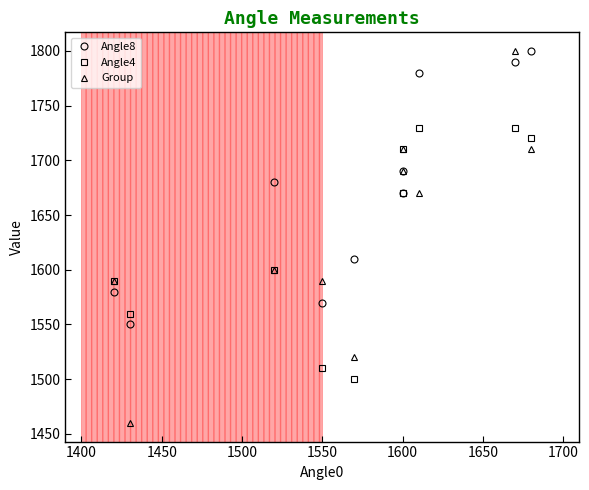

True or false: Angle8 has a value of 2614 at 1750.

False